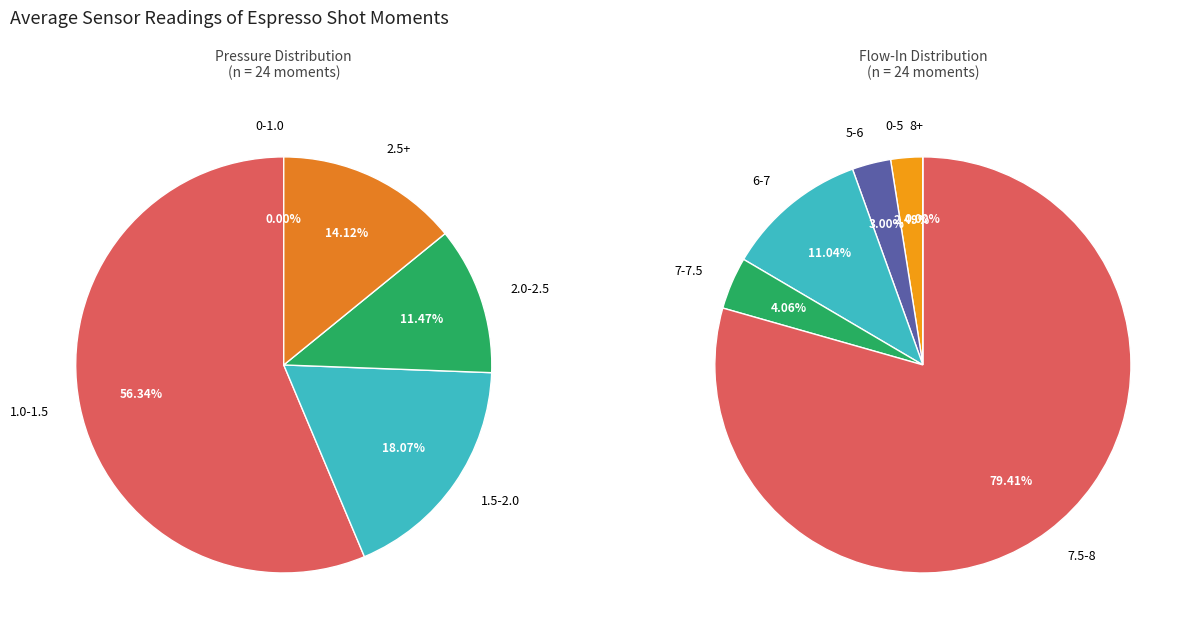

What percentage is the 6 slice, to the nearest percent?

3%